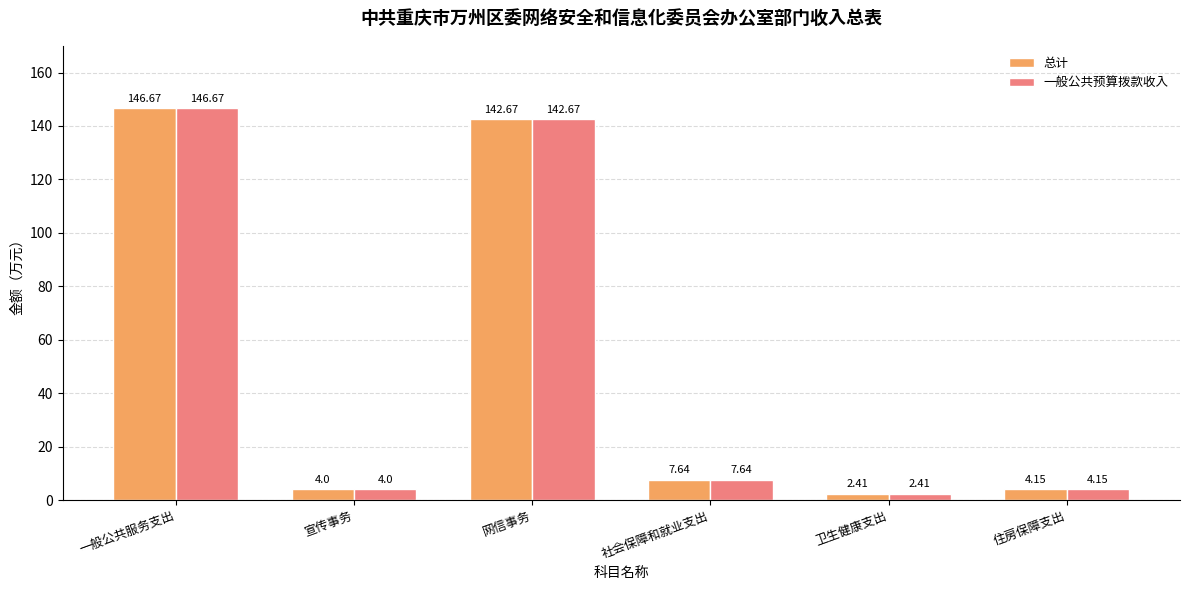

At how many categories does at least one series exceed 137?

2